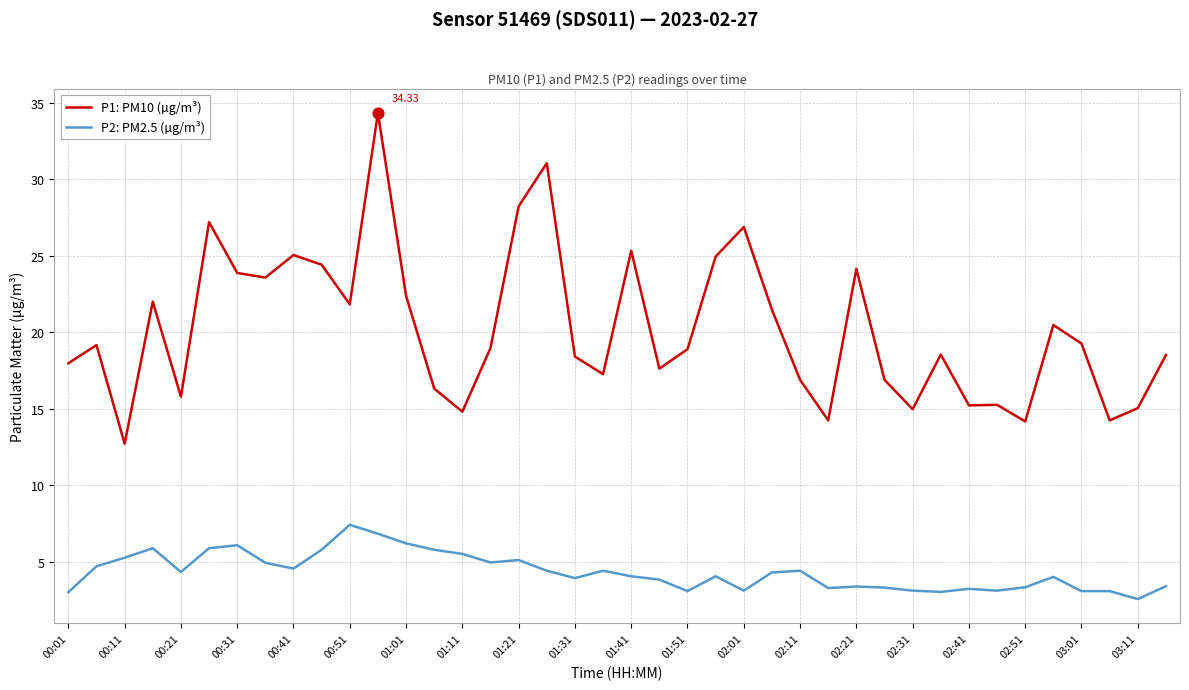

Which series has the largest total across all categories?

P1: PM10 (µg/m³)